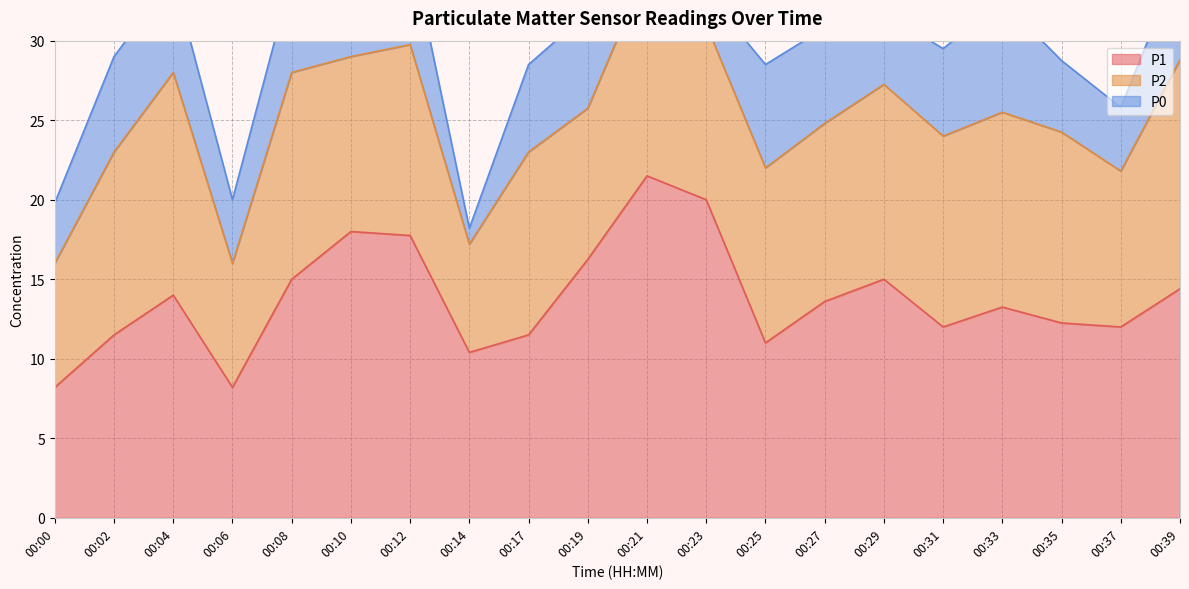

What are all the series names shown in the legend?

P1, P2, P0